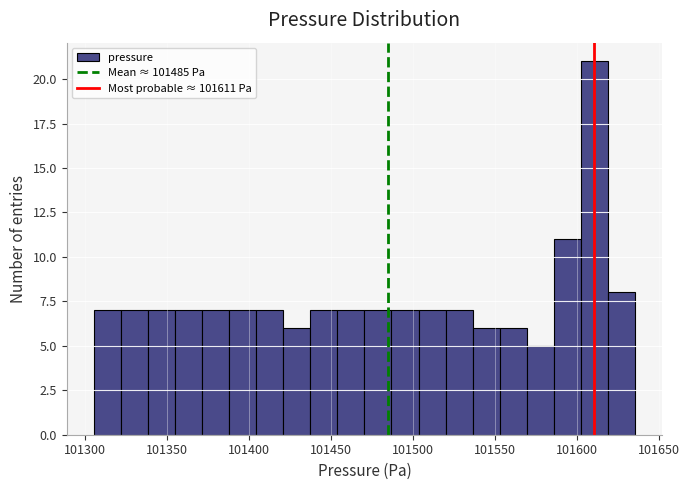

Read against the x-axis, roughly where is the centre of the tallest bar?

101610